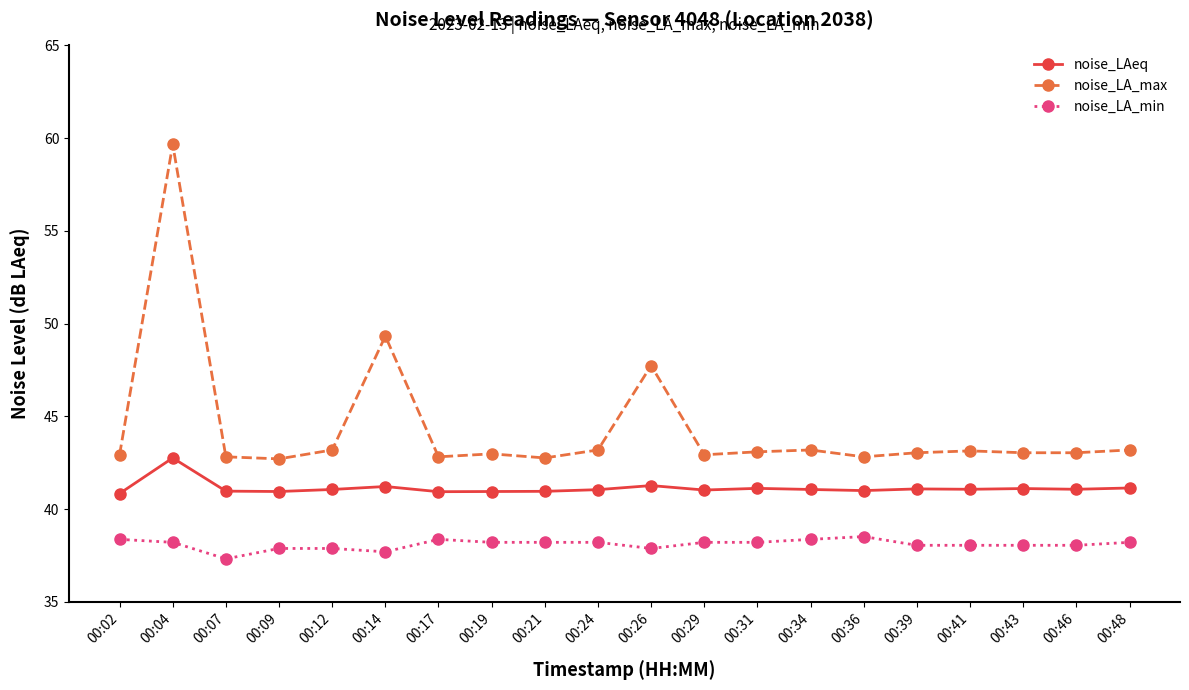

List the series in order of their overall mean, lowest first.

noise_LA_min, noise_LAeq, noise_LA_max